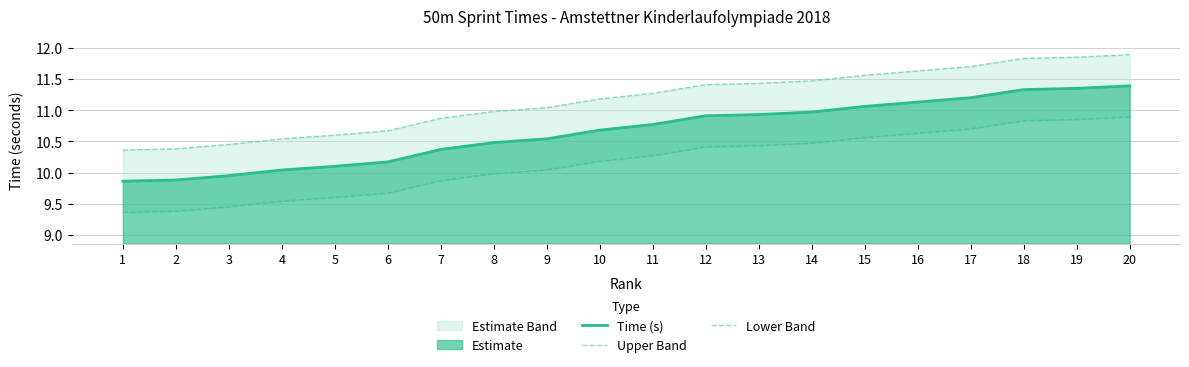

What is the difference between the Lower Band values at 6 and 12?

0.7